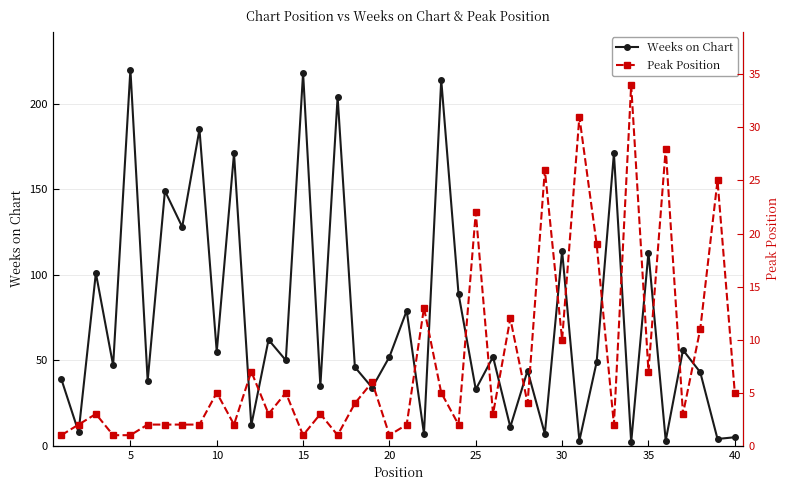

In Peak Position, how many points are higher than both neighbors (excluding endpoints)?

14